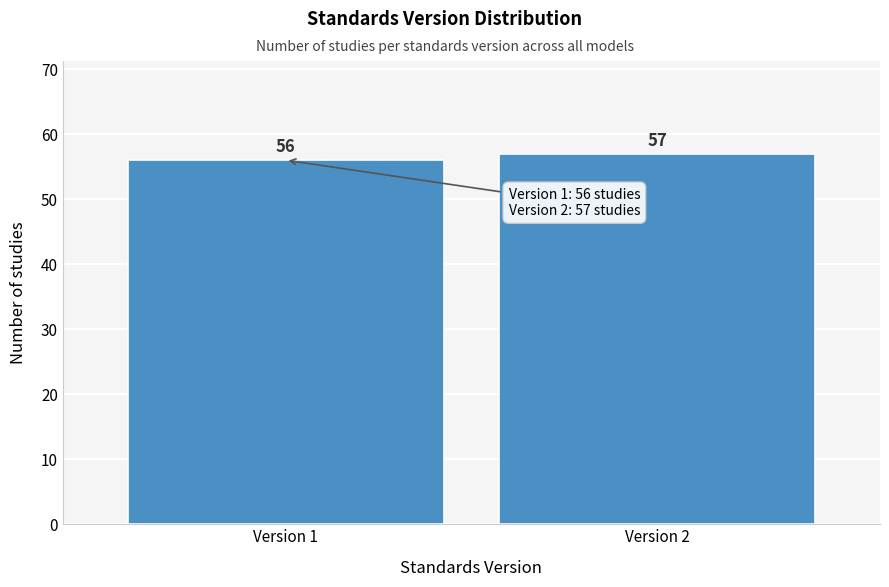

Reading left to right, transcribe all the data shown in this chart.

Version 1=56	Version 2=57